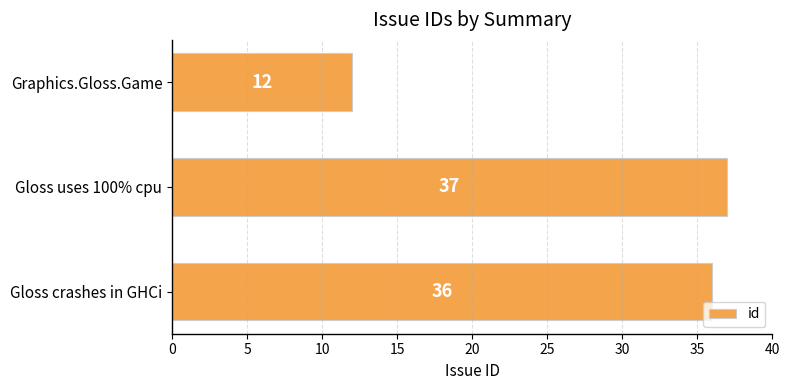

Which has a higher value, Gloss uses 100% cpu or Graphics.Gloss.Game?

Gloss uses 100% cpu